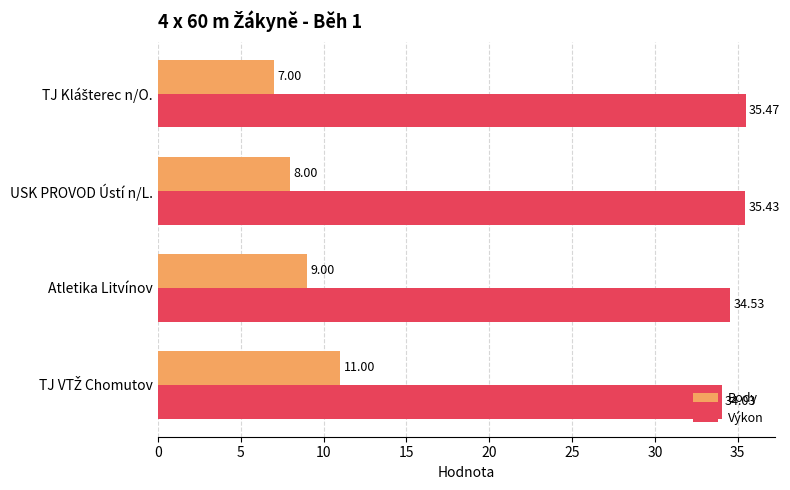

What is the greatest value displayed?

35.5